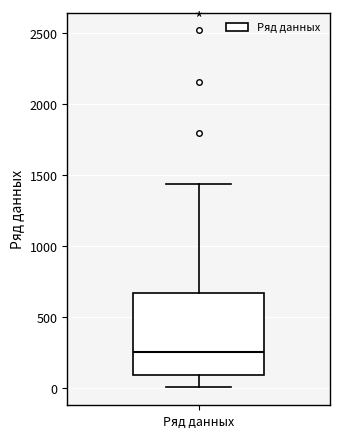

Where does the upper whisker of the box for Ряд данных end on the y-axis? The values are not printed on the chart, so give them approximately, as read against the axis.

1450